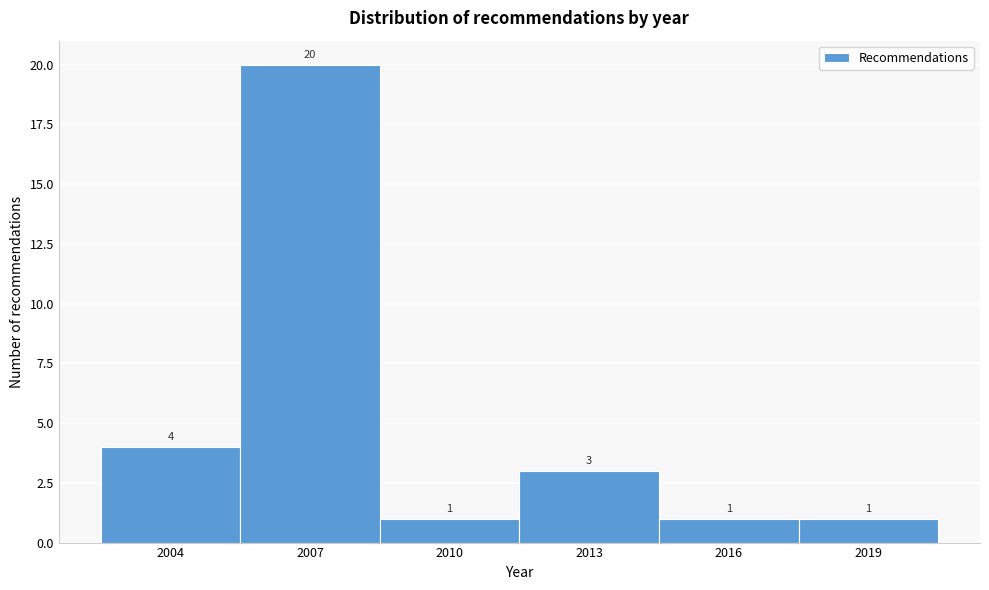

Reading left to right, list every bar in this chart as the range it spans on the x-axis followed by its height.

2002.5 to 2005.5: 4
2005.5 to 2008.5: 20
2008.5 to 2011.5: 1
2011.5 to 2014.5: 3
2014.5 to 2017.5: 1
2017.5 to 2020.5: 1